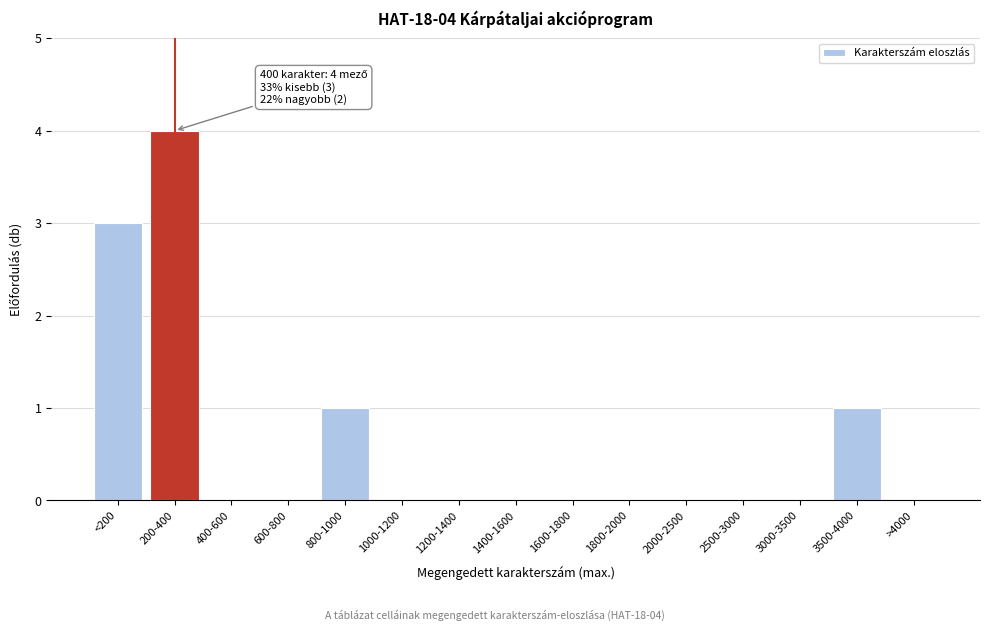

Reading left to right, extract all data points from this chart.

<200=3	200-400=4	400-600=0	600-800=0	800-1000=1	1000-1200=0	1200-1400=0	1400-1600=0	1600-1800=0	1800-2000=0	2000-2500=0	2500-3000=0	3000-3500=0	3500-4000=1	>4000=0